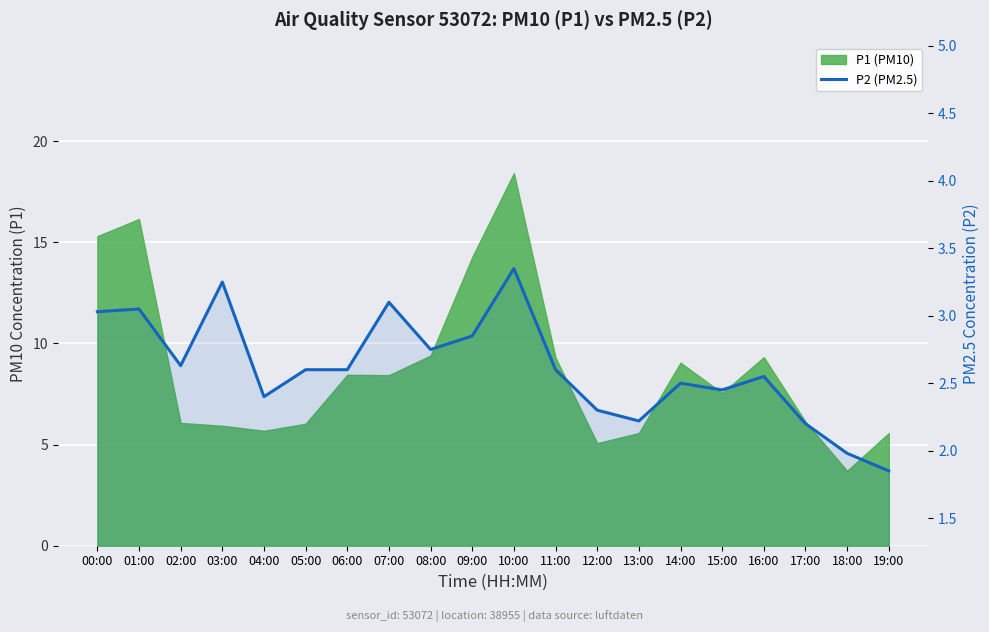

Does the chart display data point markers on the line(s)?

No